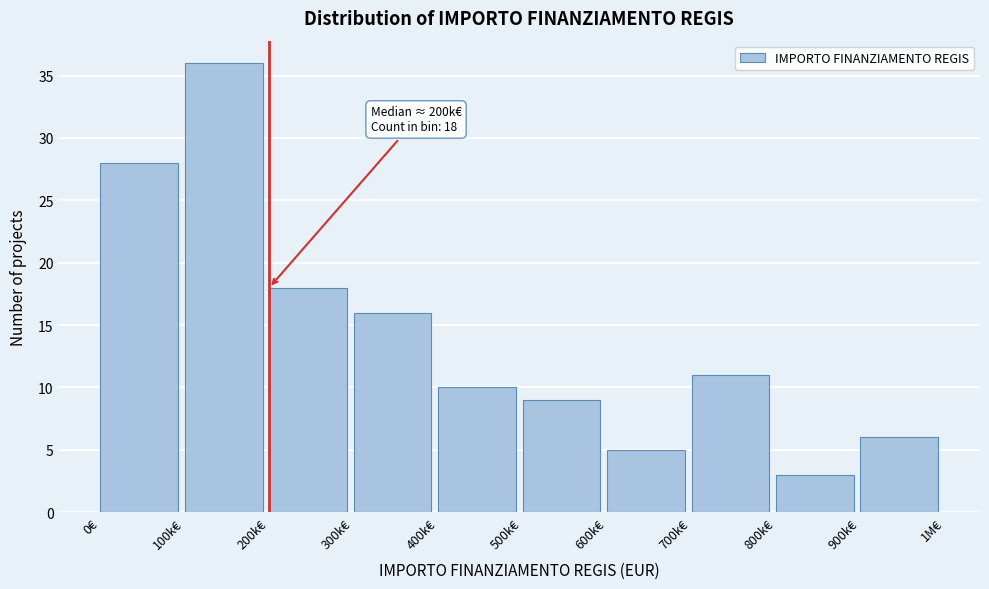

Reading left to right, extract all data points from this chart.

28	36	18	16	10	9	5	11	3	6